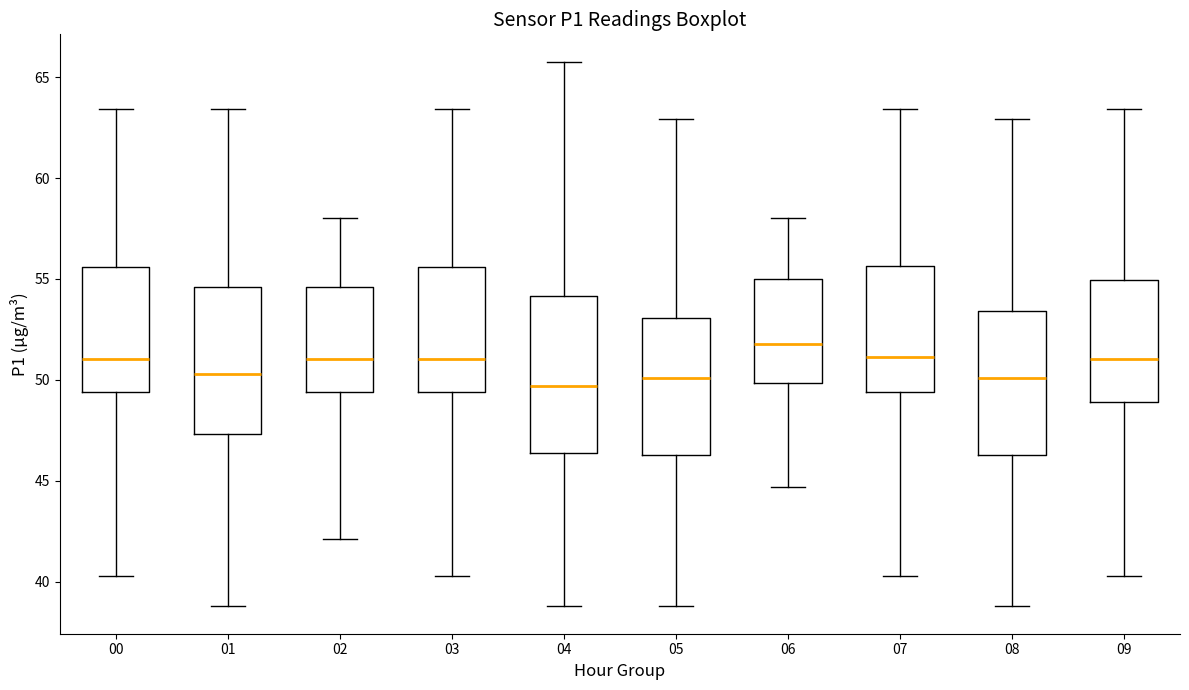

Where does the median line of the box at x = 01 sit on the y-axis? The values are not printed on the chart, so give them approximately, as read against the axis.

50.5